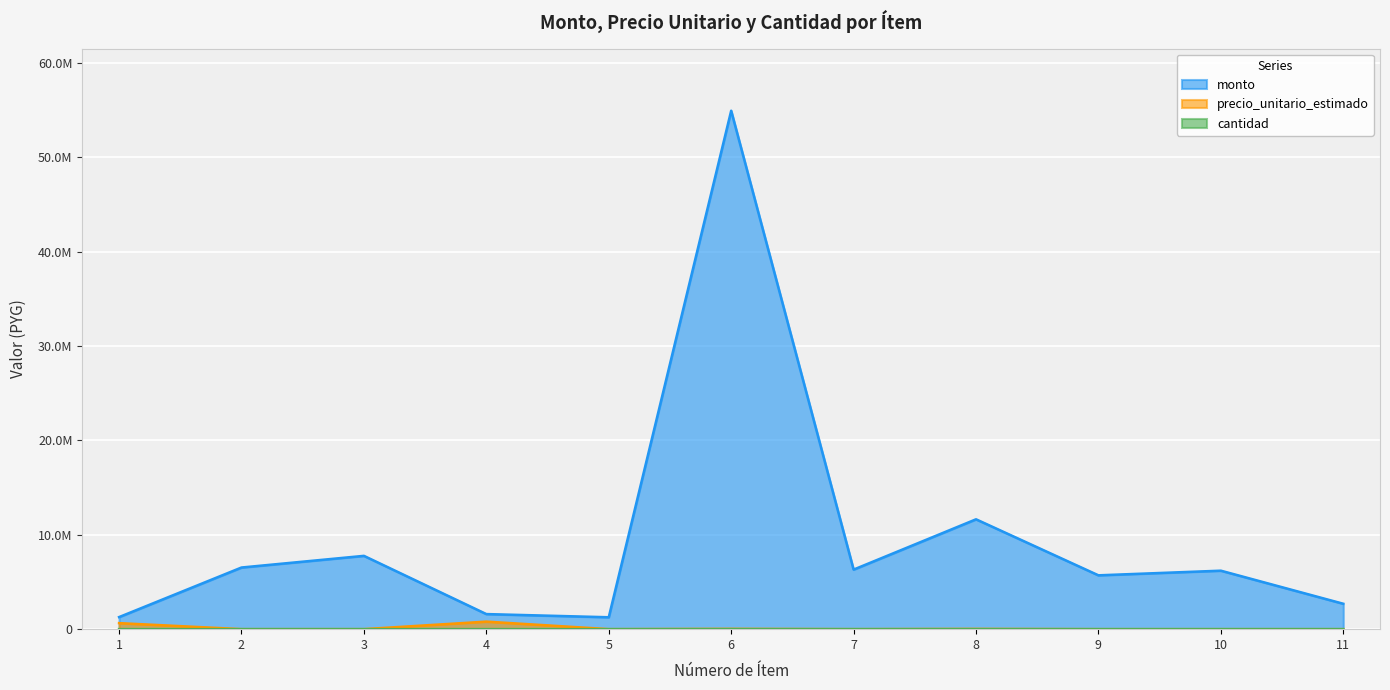

Rank the series by their maximum value, from lowest to highest.

cantidad, precio_unitario_estimado, monto